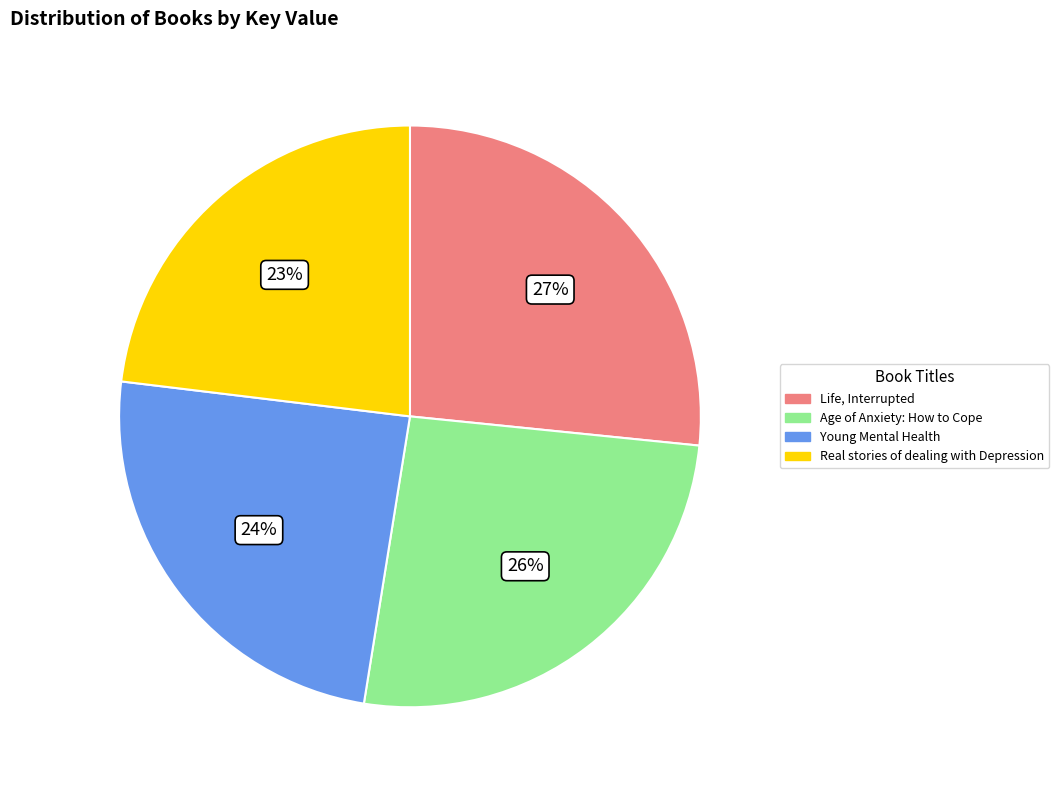

Approximately how many times larger is the value at Age of Anxiety: How to Cope compared to Young Mental Health?

1.1